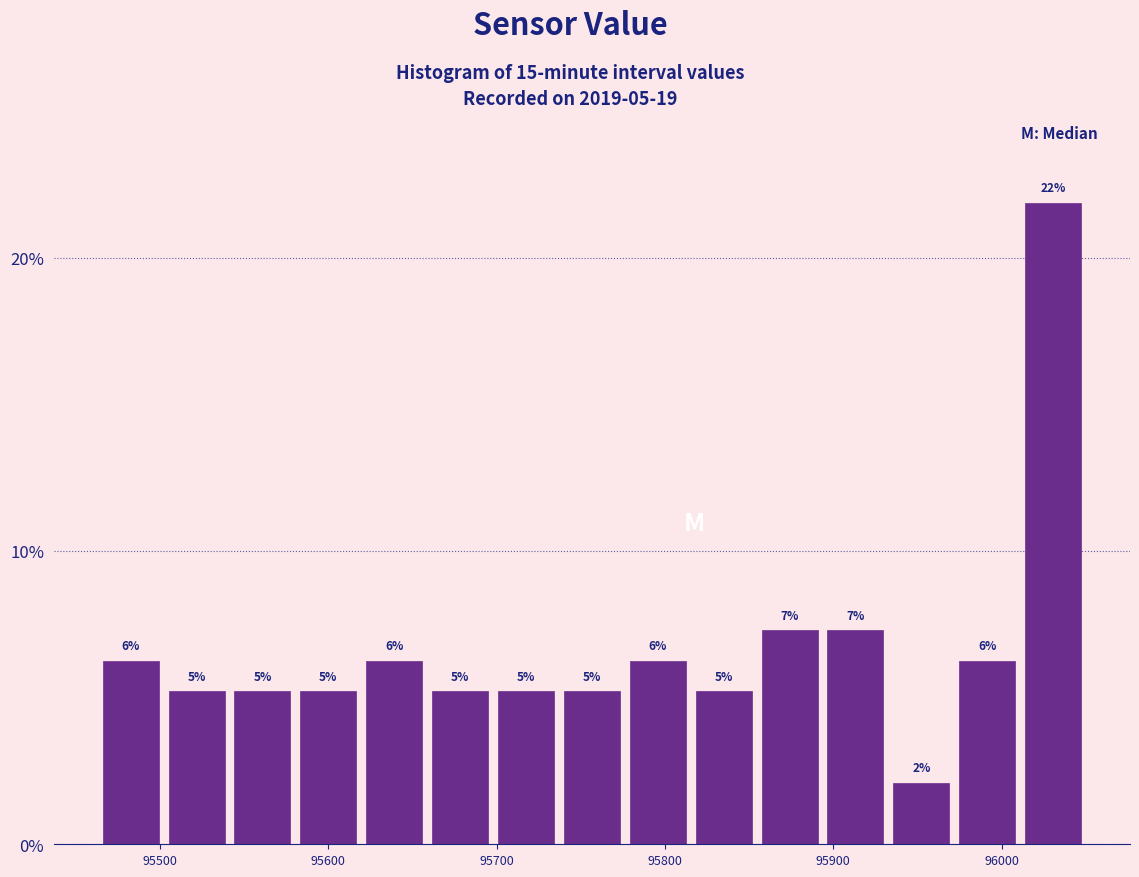

Around what value on the x-axis is the tallest bar? Give the approximate position of its centre, as read against the axis.

96030